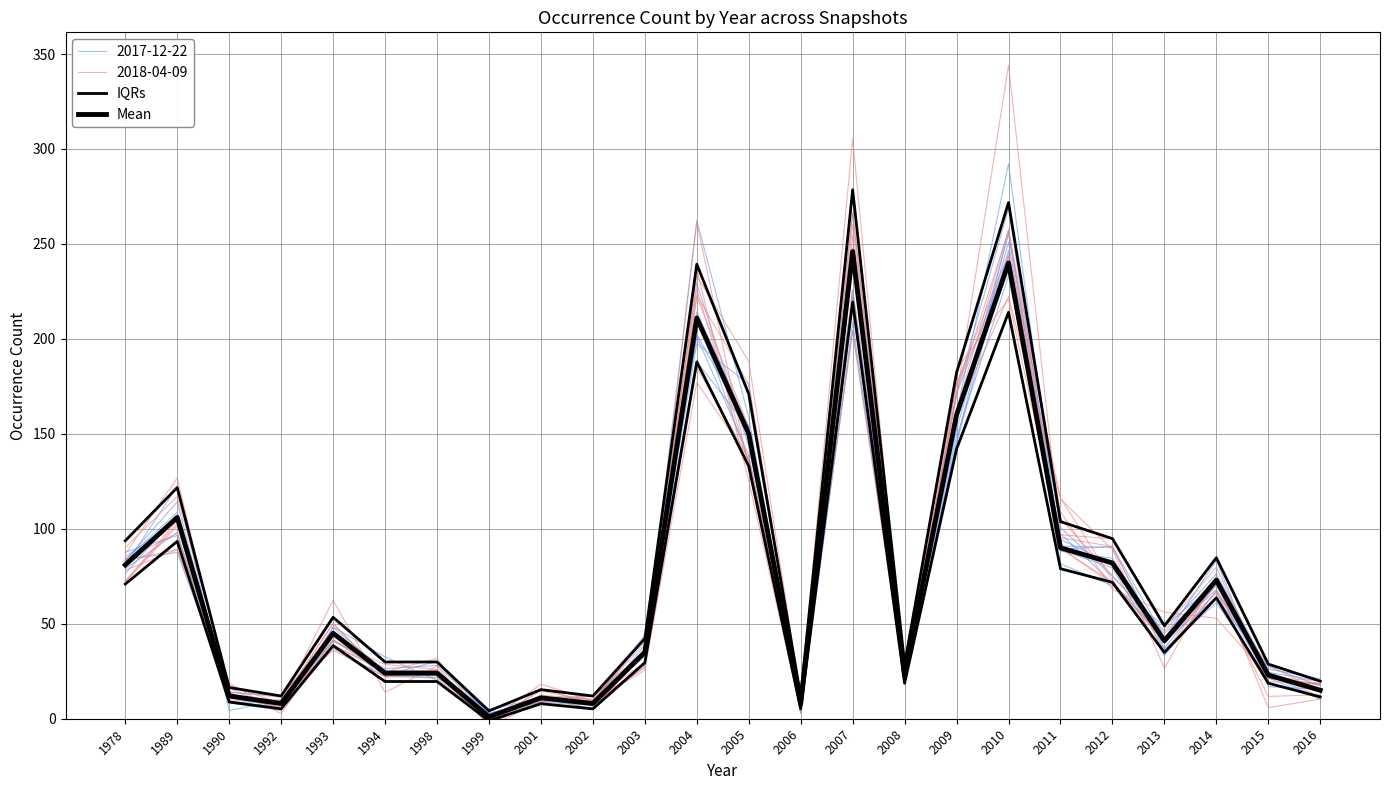

What is the total value across all series at 2015?

51.8